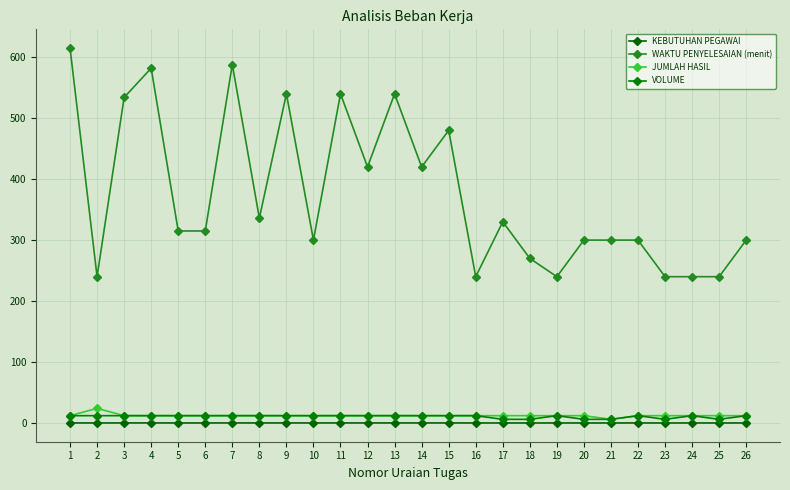

Is it true that KEBUTUHAN PEGAWAI equals 0.0 at 2?

False